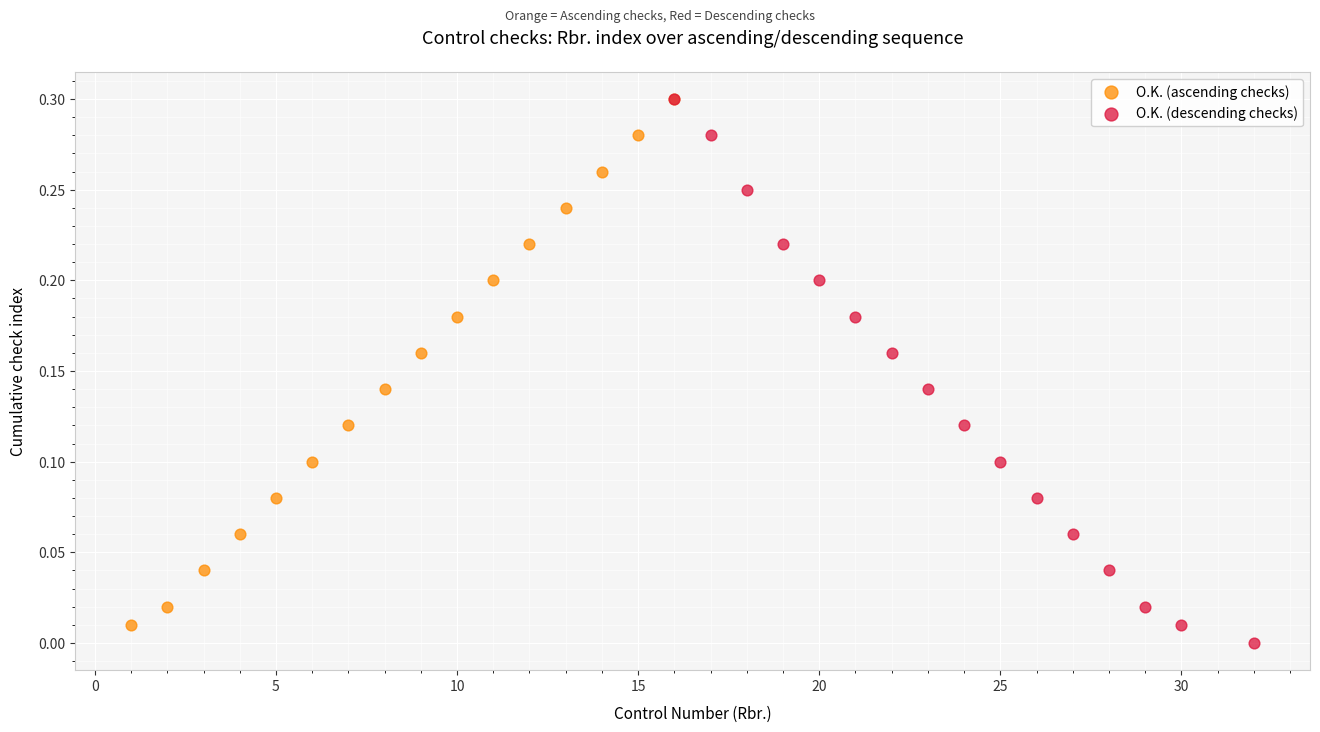

Which series has the largest Y range (max minus min)?

O.K. (descending checks)